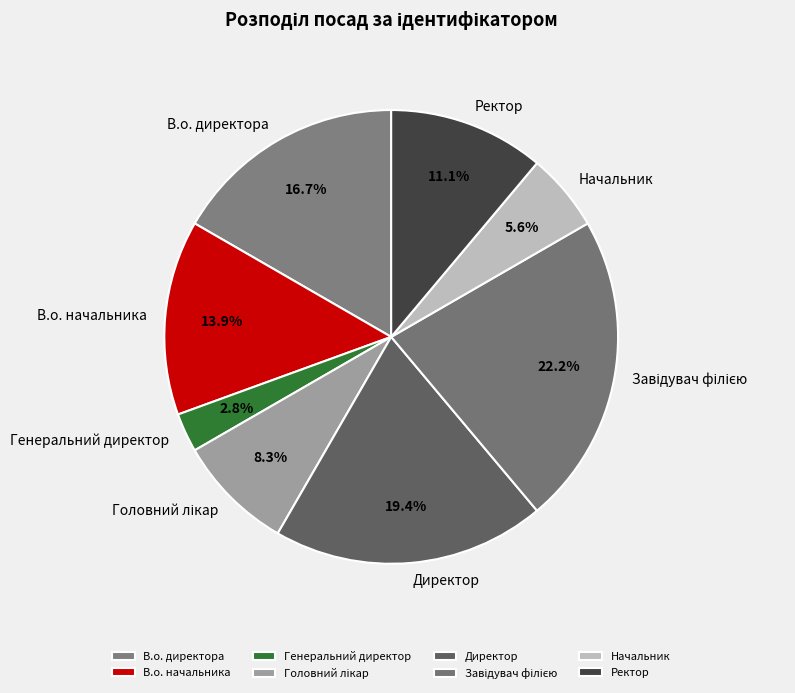

Is Директор the majority of the pie?

No